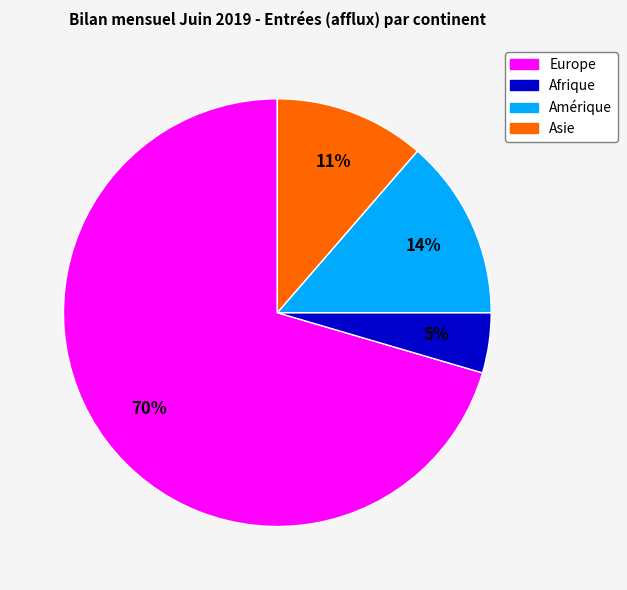

Is there any slice that represents more than half of the pie?

Yes